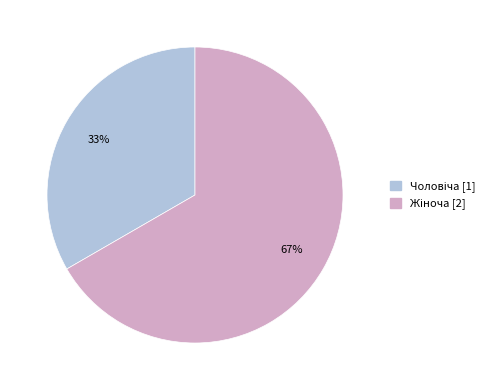

Is there any slice that represents more than half of the pie?

Yes